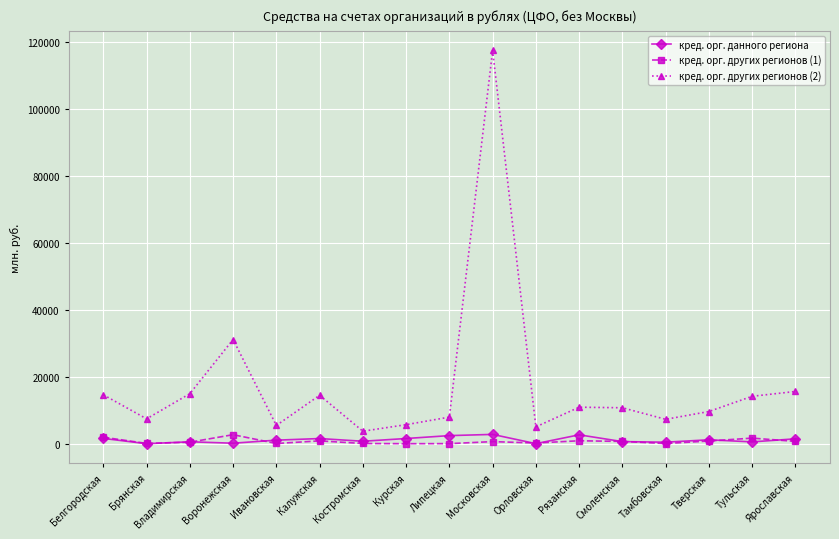

Count the number of categories in the chart.

17